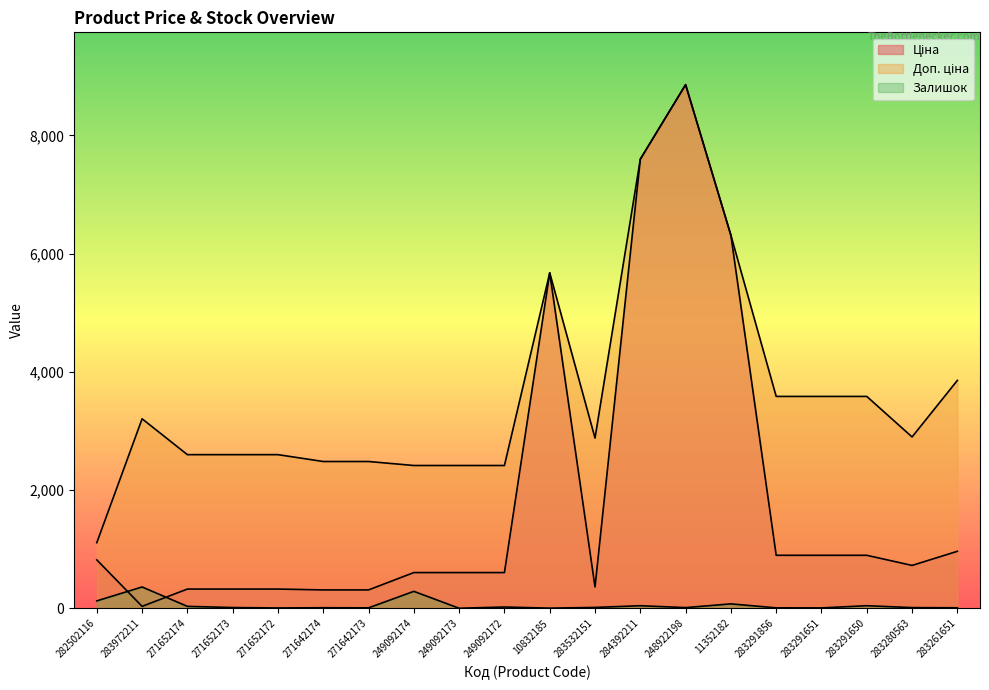

What is the average value of the Залишок series?

53.8